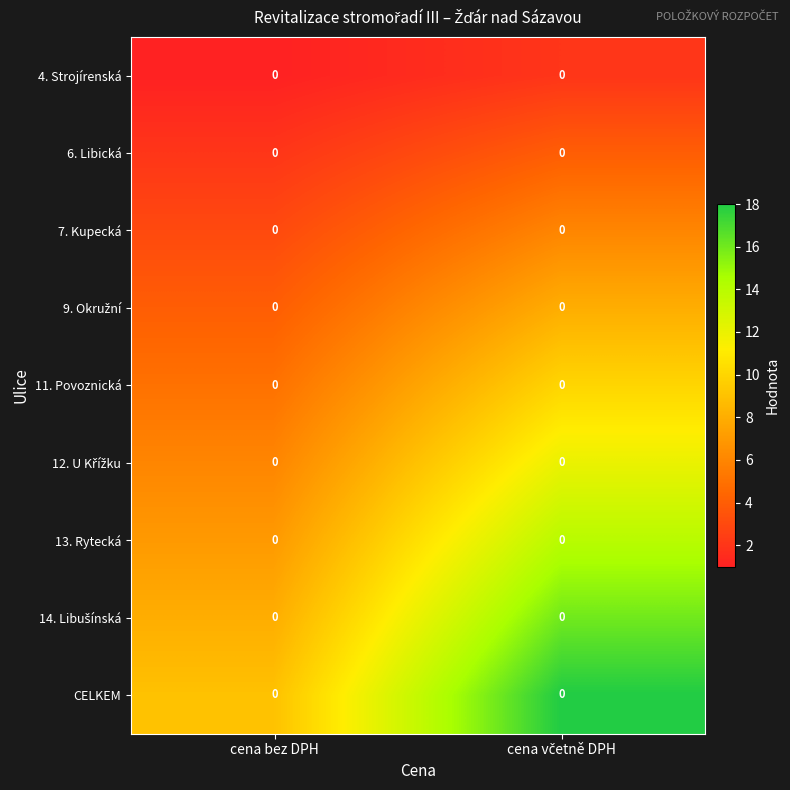

Between cena bez DPH and cena včetně DPH, which series saw the biggest shift?

CELKEM